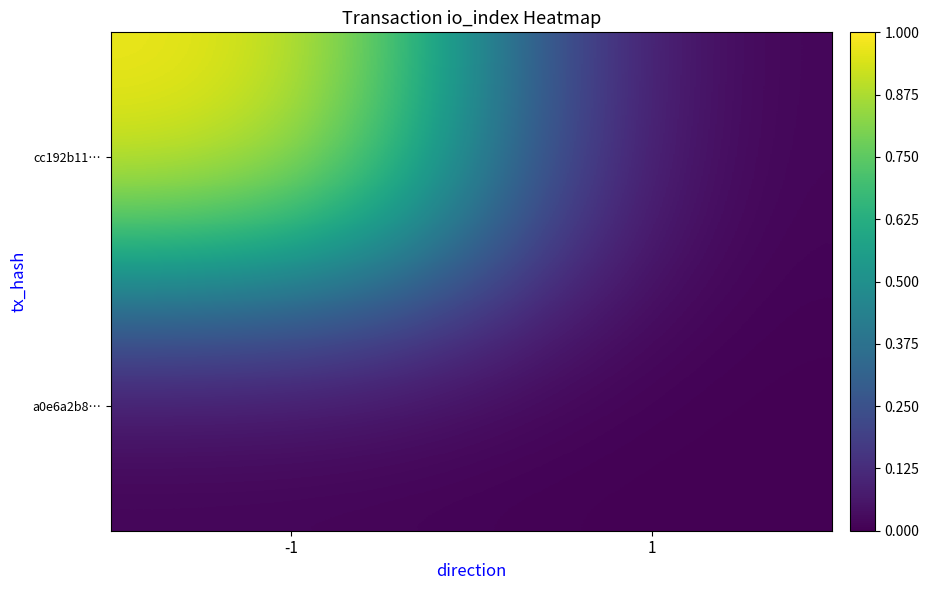

Between -1 and 1, which is larger?

-1